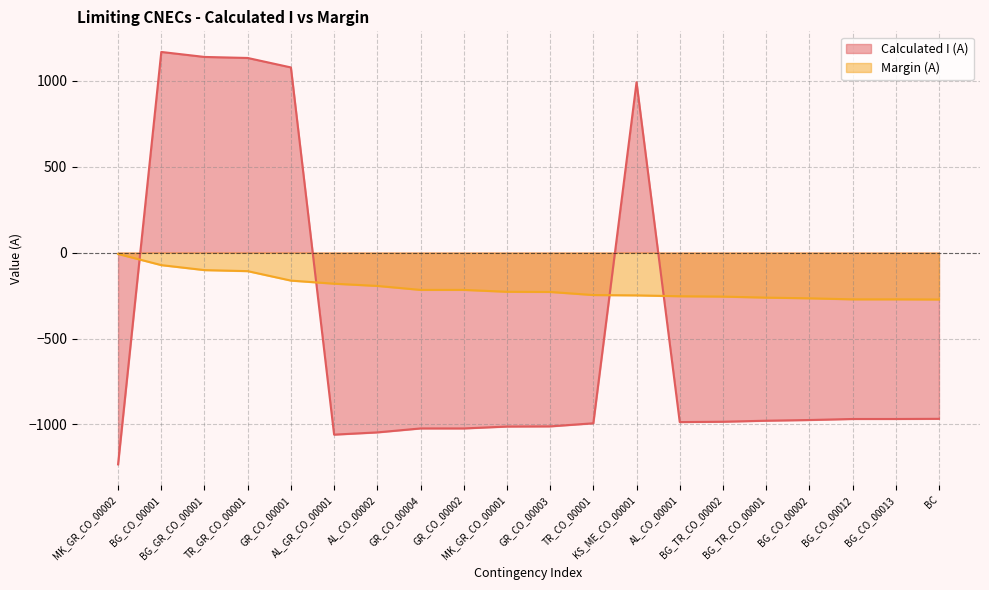

What is the difference between the Calculated I (A) values at BG_CO_00012 and BG_TR_CO_00002?

16